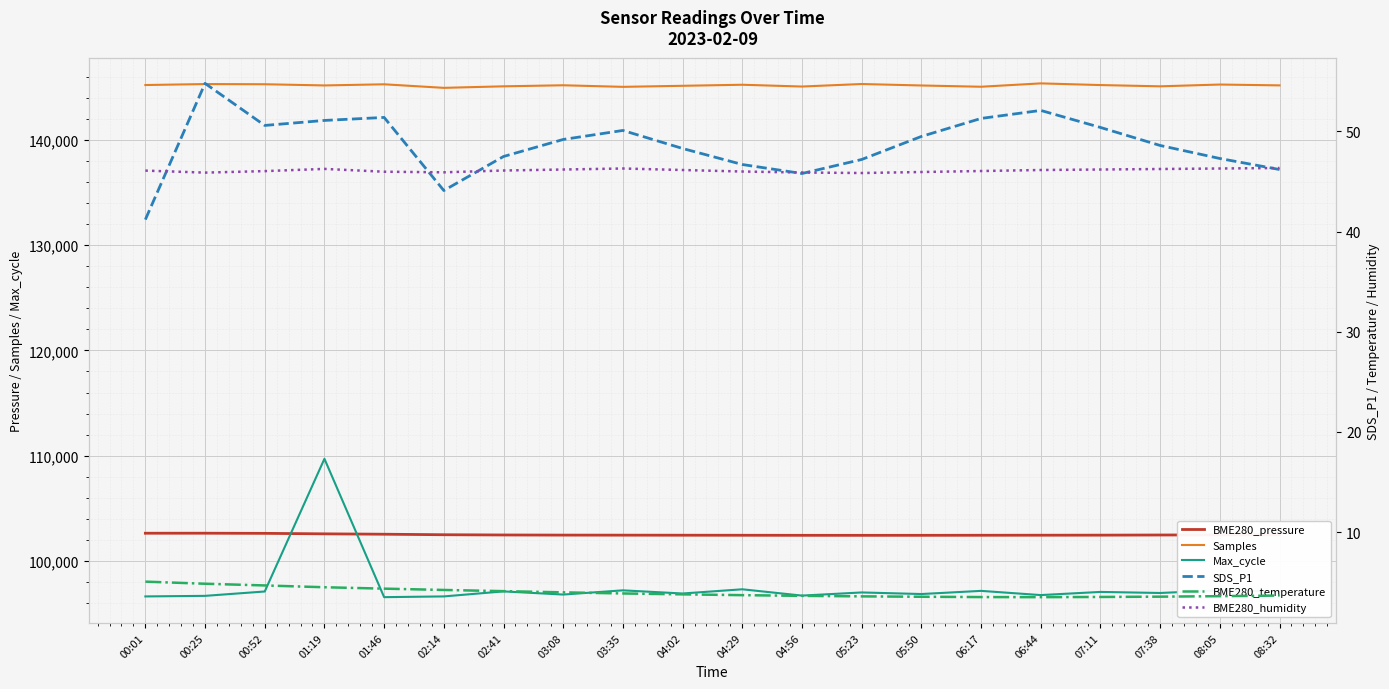

What is the minimum value shown in the chart?

3.5